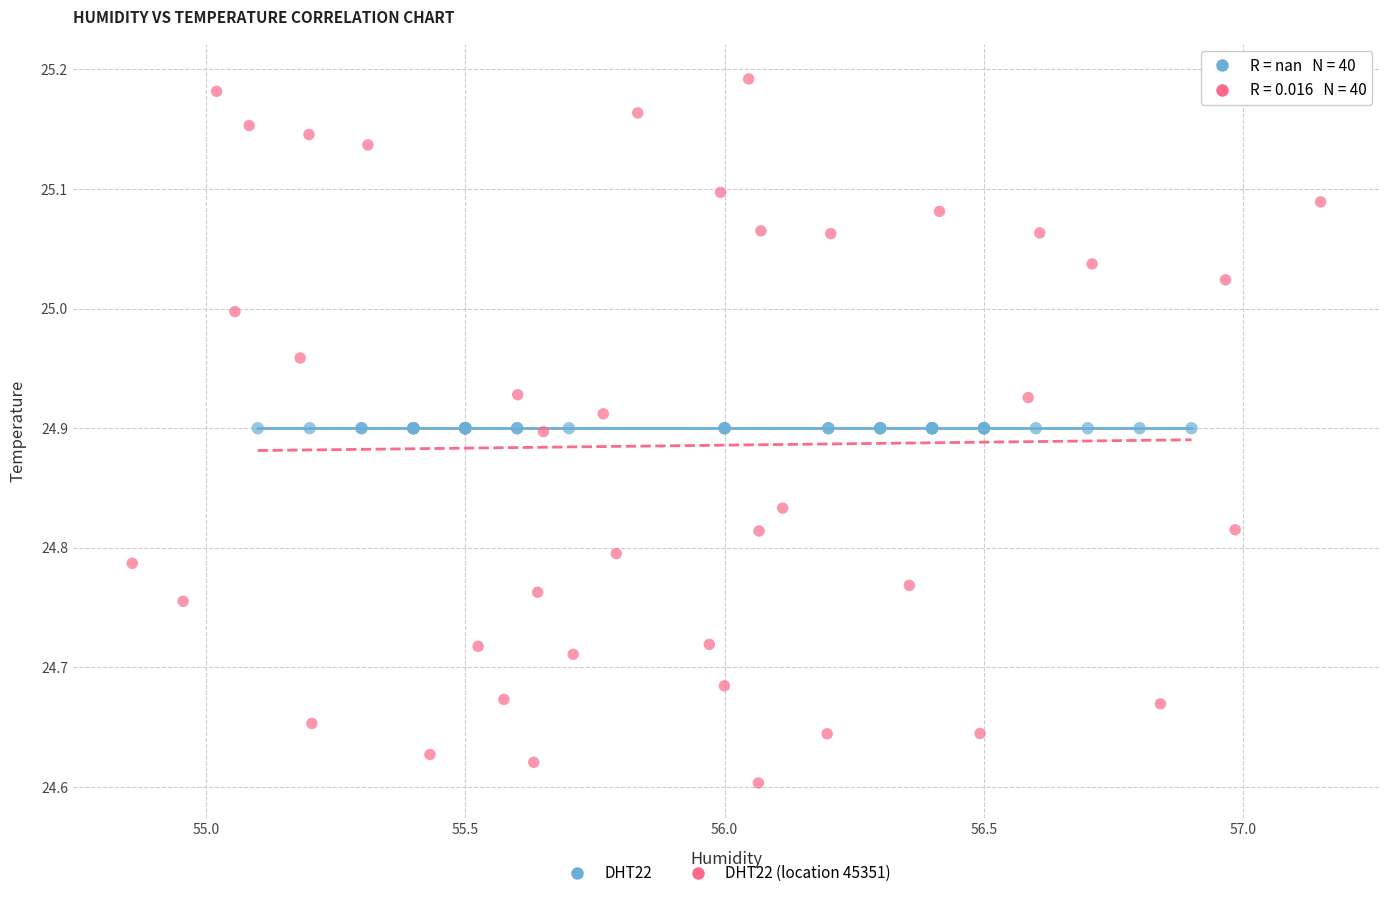

Which series reaches the maximum Y coordinate?

DHT22 (location 45351)